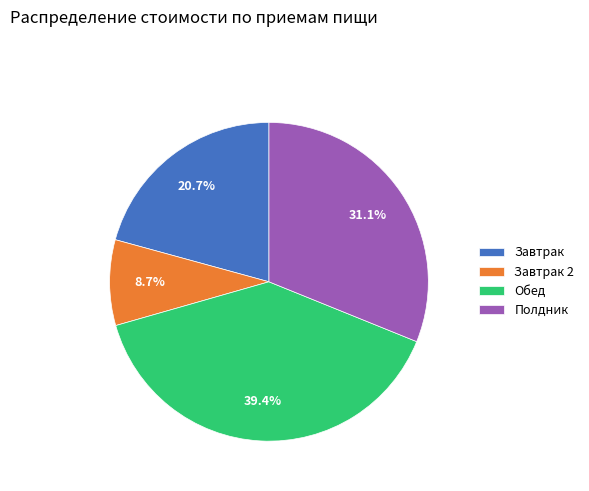

What percentage is the Полдник slice, to the nearest percent?

31%